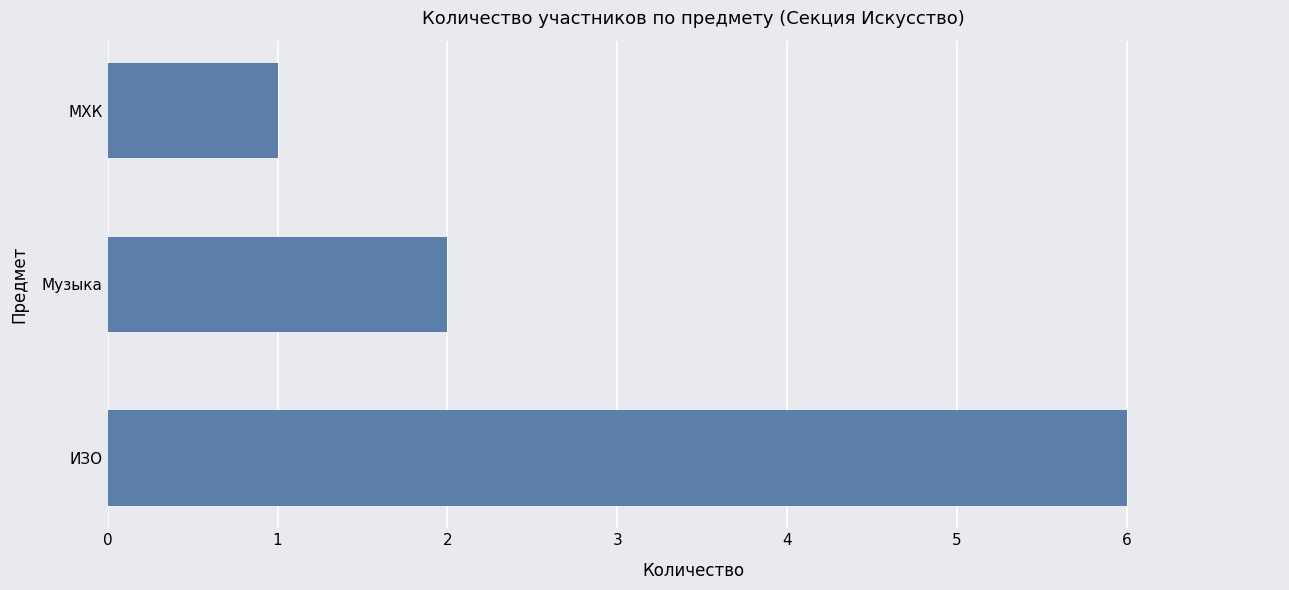

How many categories are shown in the chart?

3